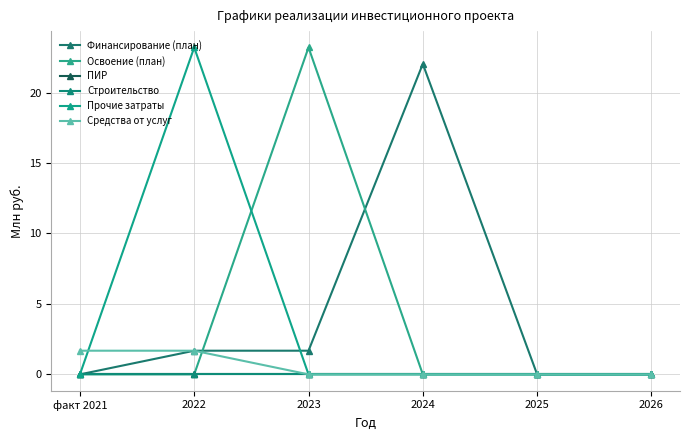

Does the chart have visible grid lines?

Yes